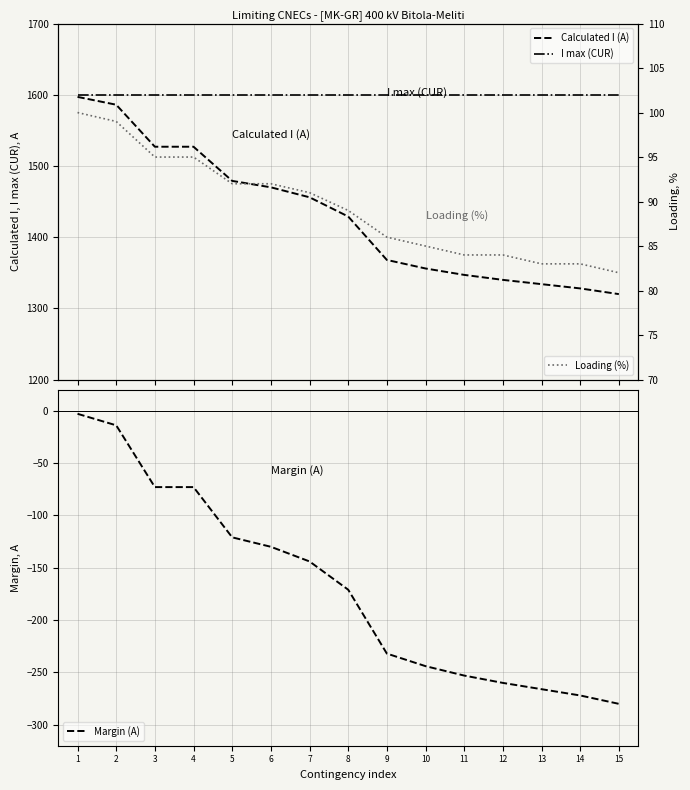

True or false: Margin (A) and Loading (%) intersect in this chart.

False